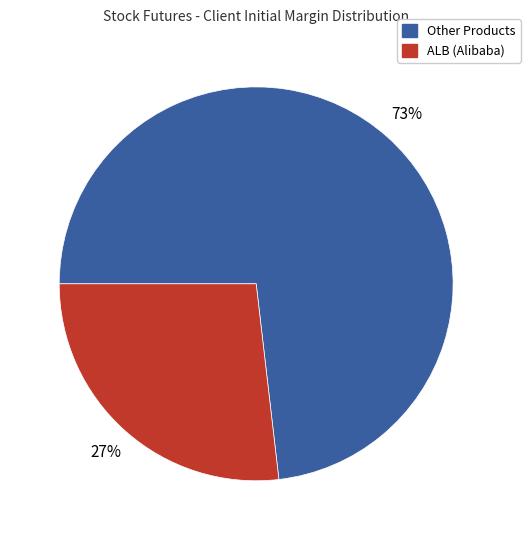

Combined, do ALB (Alibaba) and Other Products account for over 50%?

Yes